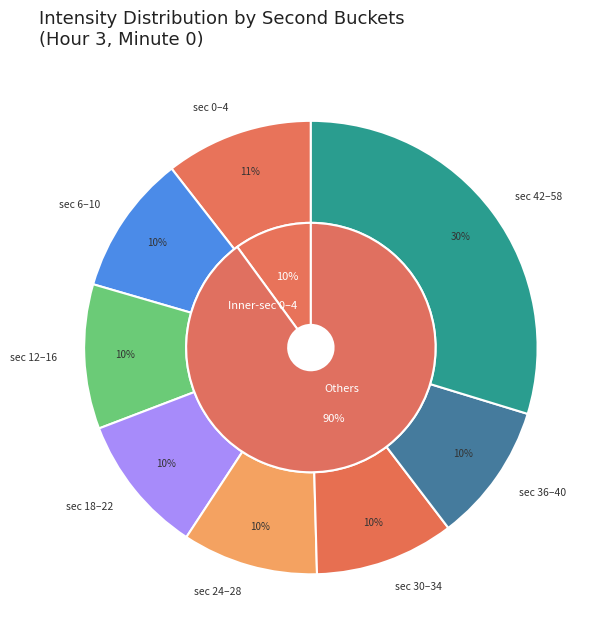

Is there any slice that represents more than half of the pie?

No